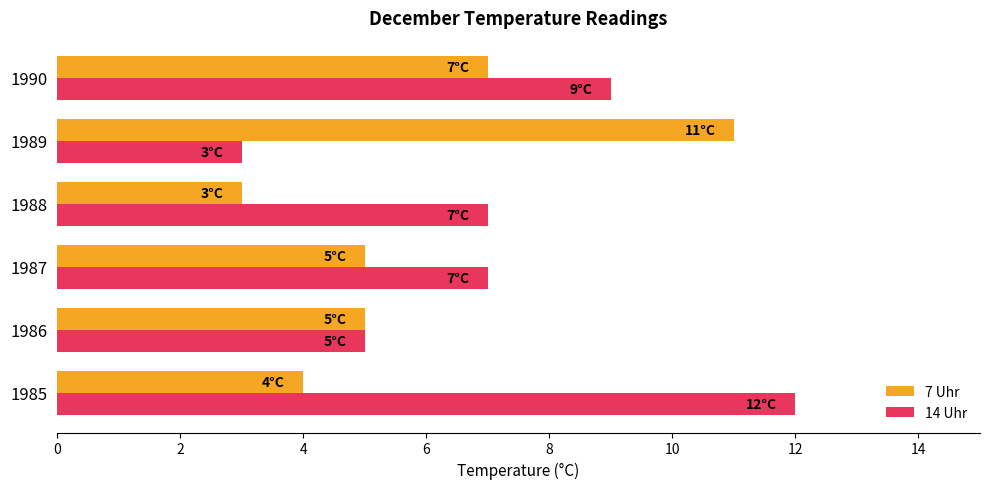

What is the maximum value shown in the chart?

12